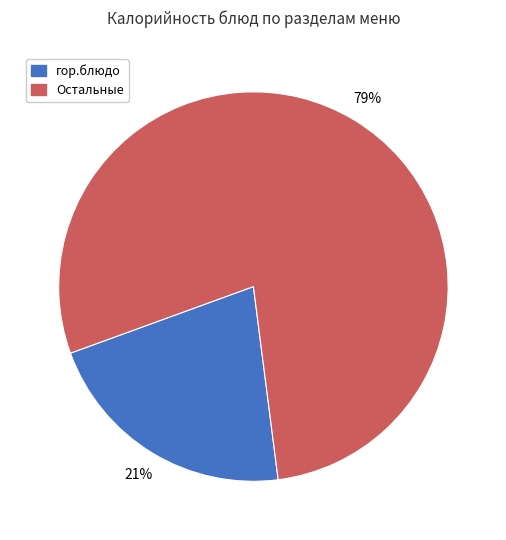

Does any single category account for the majority?

Yes